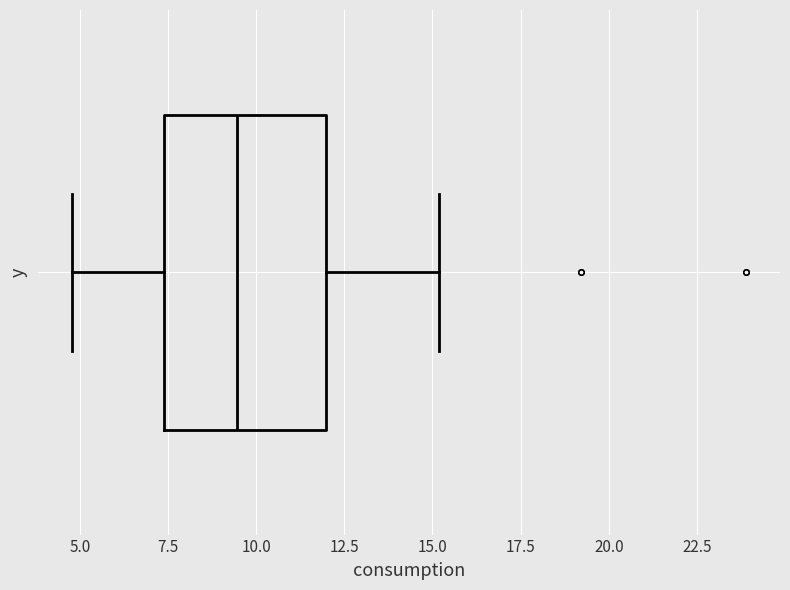

Read this box plot against the x-axis: the position of the median line, the range covered by the box, and the ends of both whiskers. The values are not printed on the chart, so give them approximately, as read against the axis.

median 9.5, box 7.5 to 12.0, whiskers 5.0 to 15.0